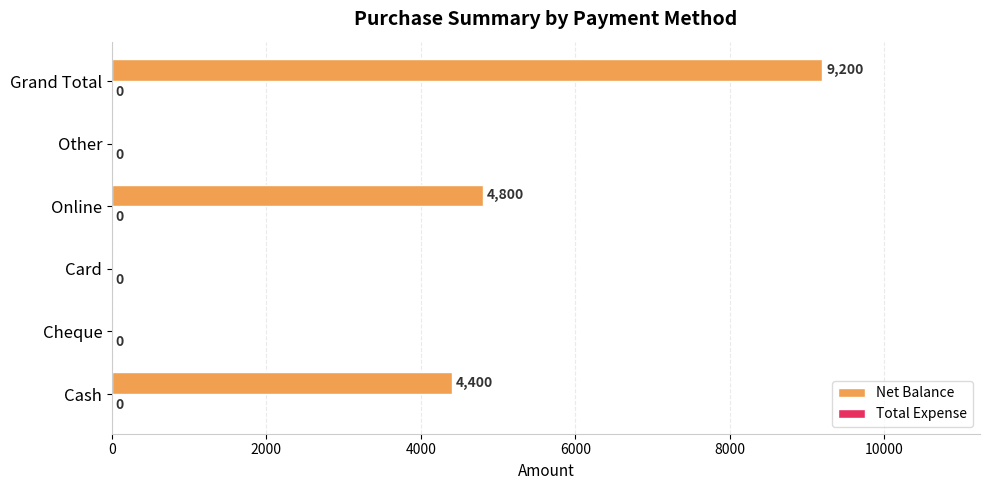

Are the bars grouped side by side (vs. stacked)?

No